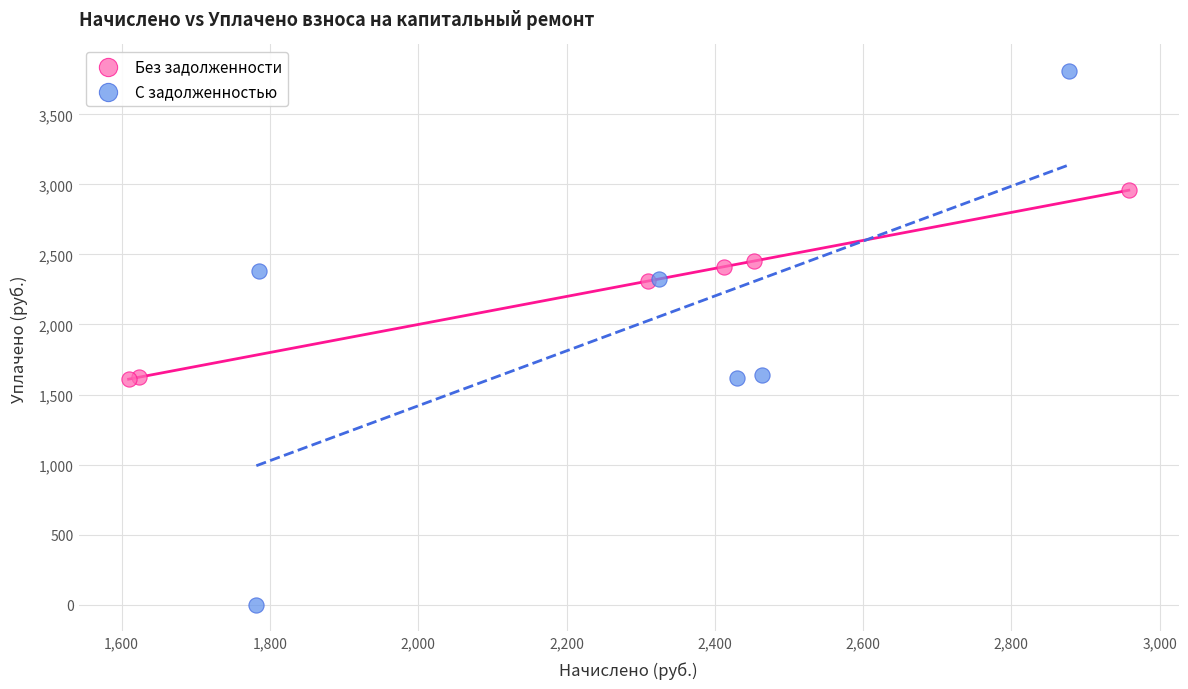

Which series reaches the maximum Y coordinate?

С задолженностью